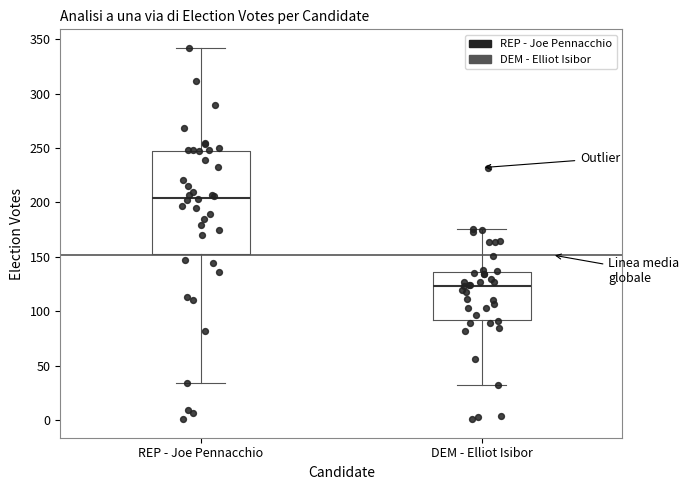

Reading left to right, read every box against the y-axis: the position of its median line, the range the box covers, and the ends of its whiskers. The values are not printed on the chart, so give them approximately, as read against the axis.

REP - Joe Pennacchio: median 205, box 155 to 250, whiskers 35 to 340
DEM - Elliot Isibor: median 125, box 95 to 135, whiskers 30 to 175